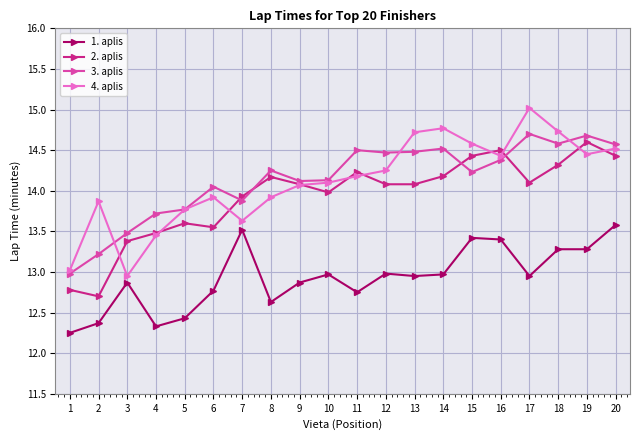

True or false: 1. aplis has more than 2 points higher than both neighbors.

True